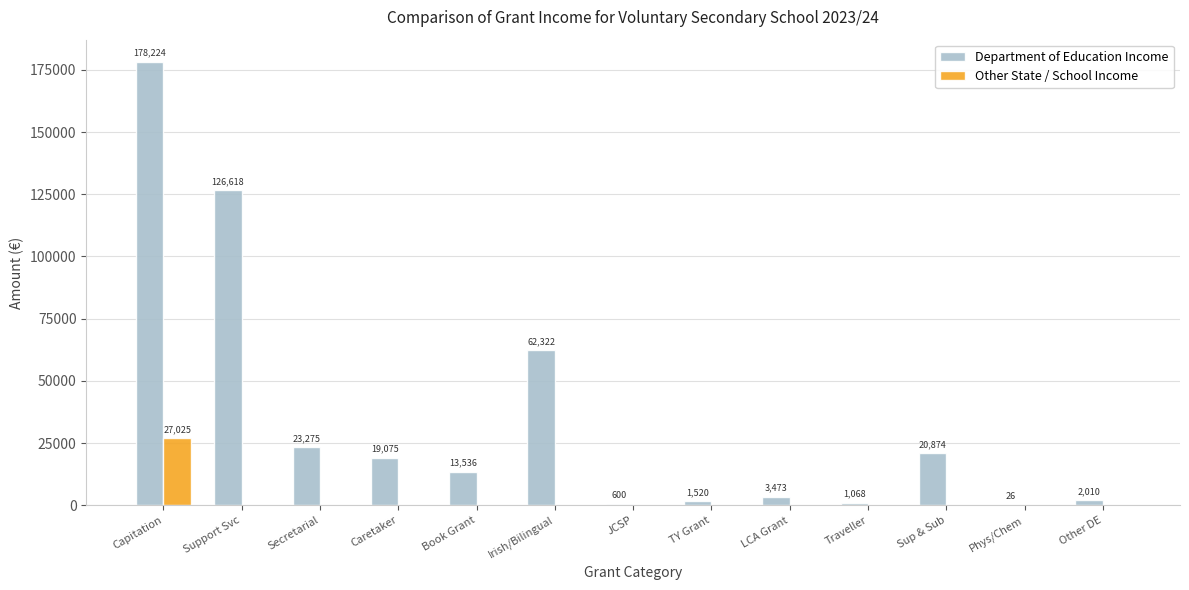

What is the highest value of the Department of Education Income series?

178224.0